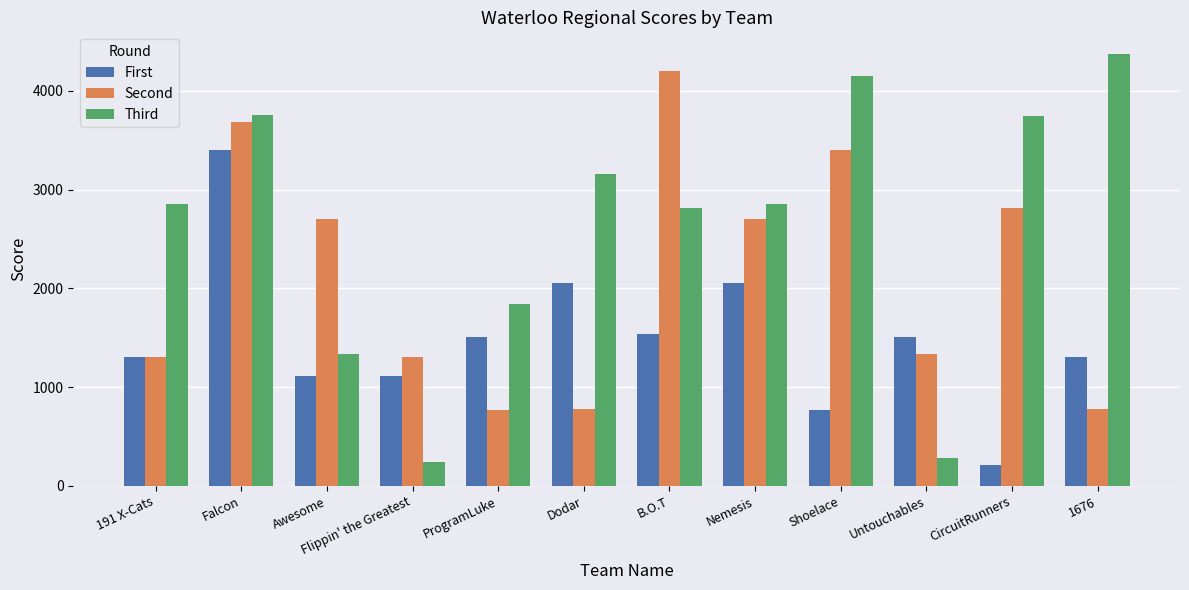

The value of First at Untouchables is 1503. True or false?

True